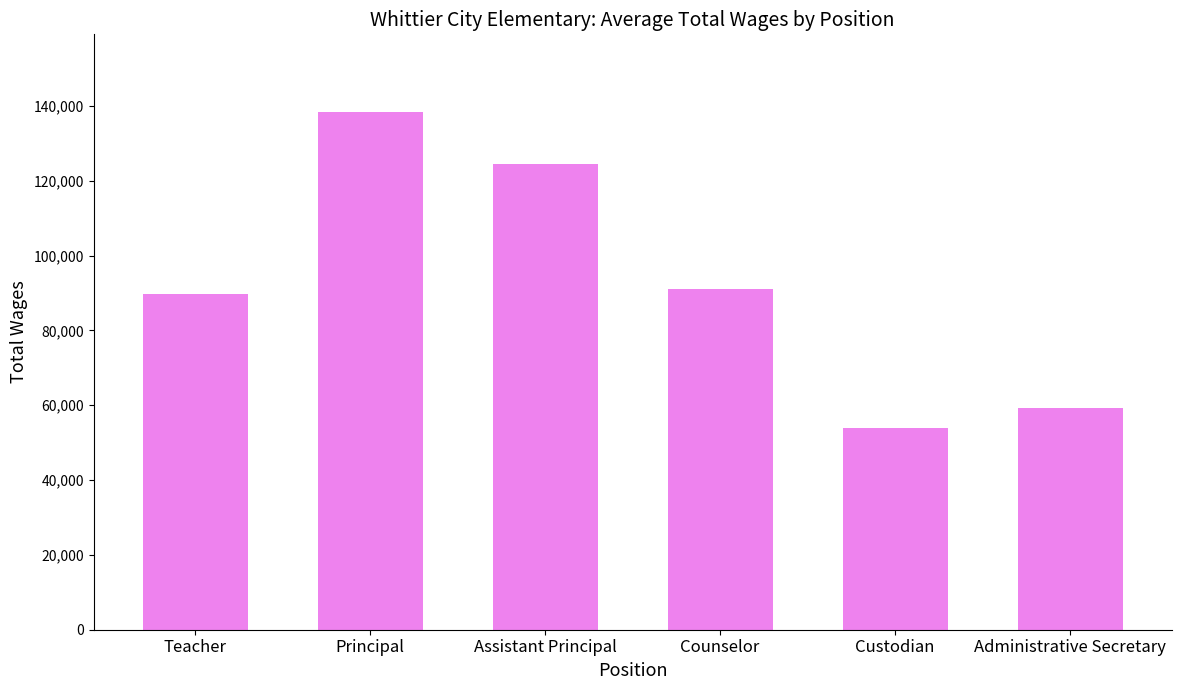

Which has a higher value, Administrative Secretary or Custodian?

Administrative Secretary